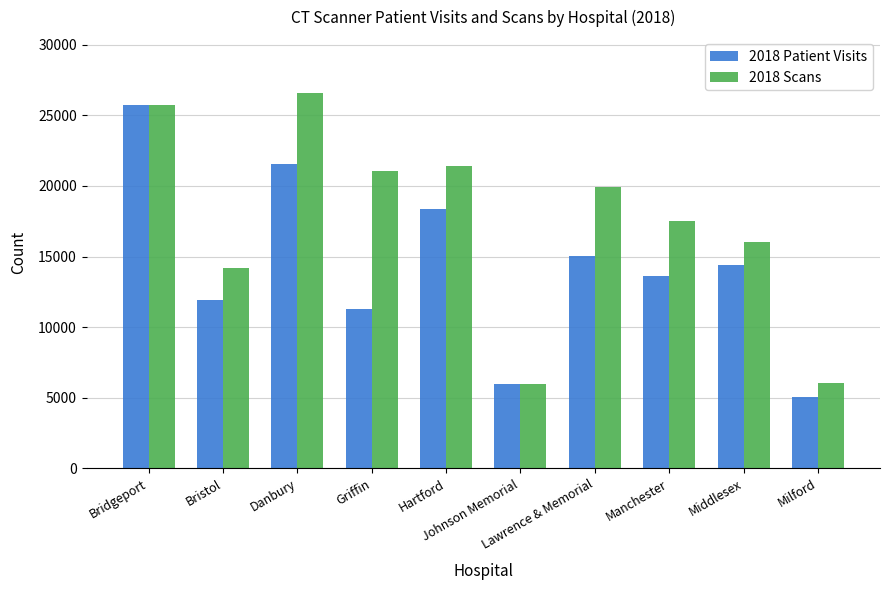

How many bars are there in total?

20